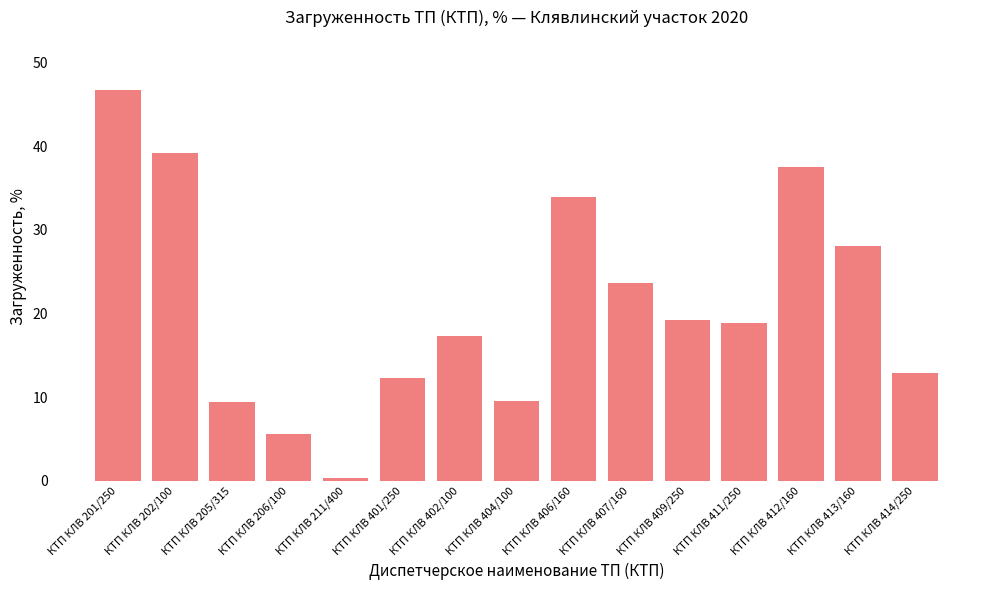

At which label is the value closest to 23?

КТП КЛВ 407/160